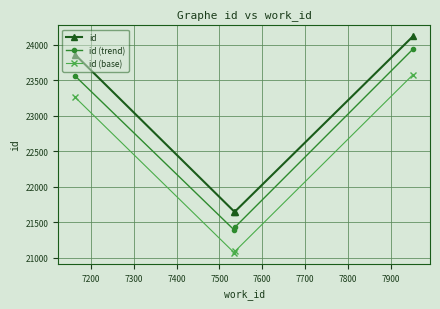

True or false: id and id (base) cross at least once.

False